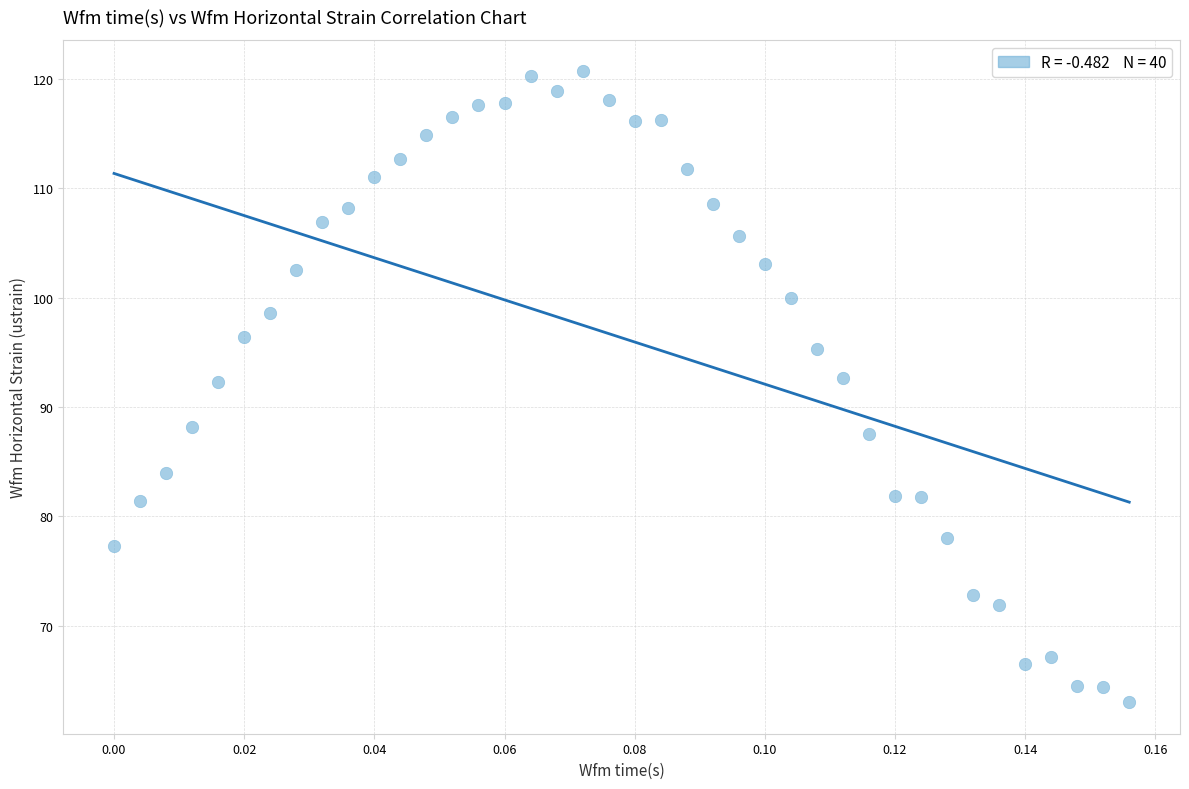

What is the range of Y values (max minus min)?

57.7